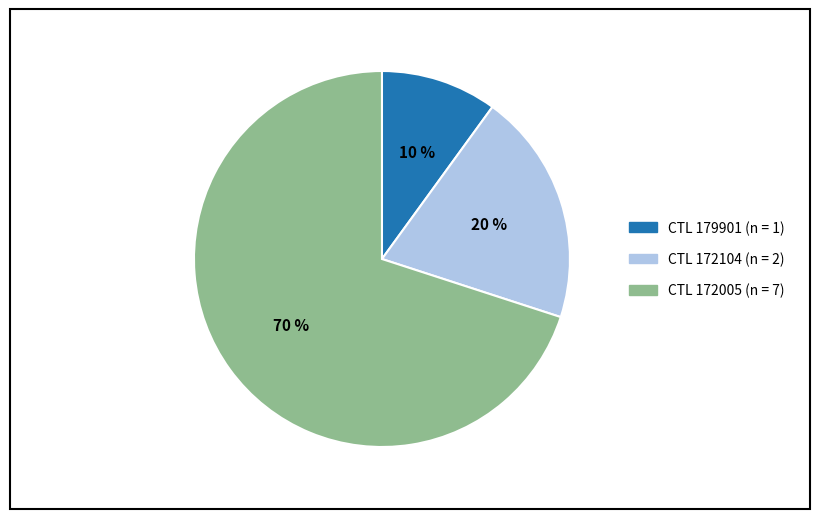

What is the ratio of the value at CTL 172104 (n = 2) to the value at CTL 179901 (n = 1)?

2.0